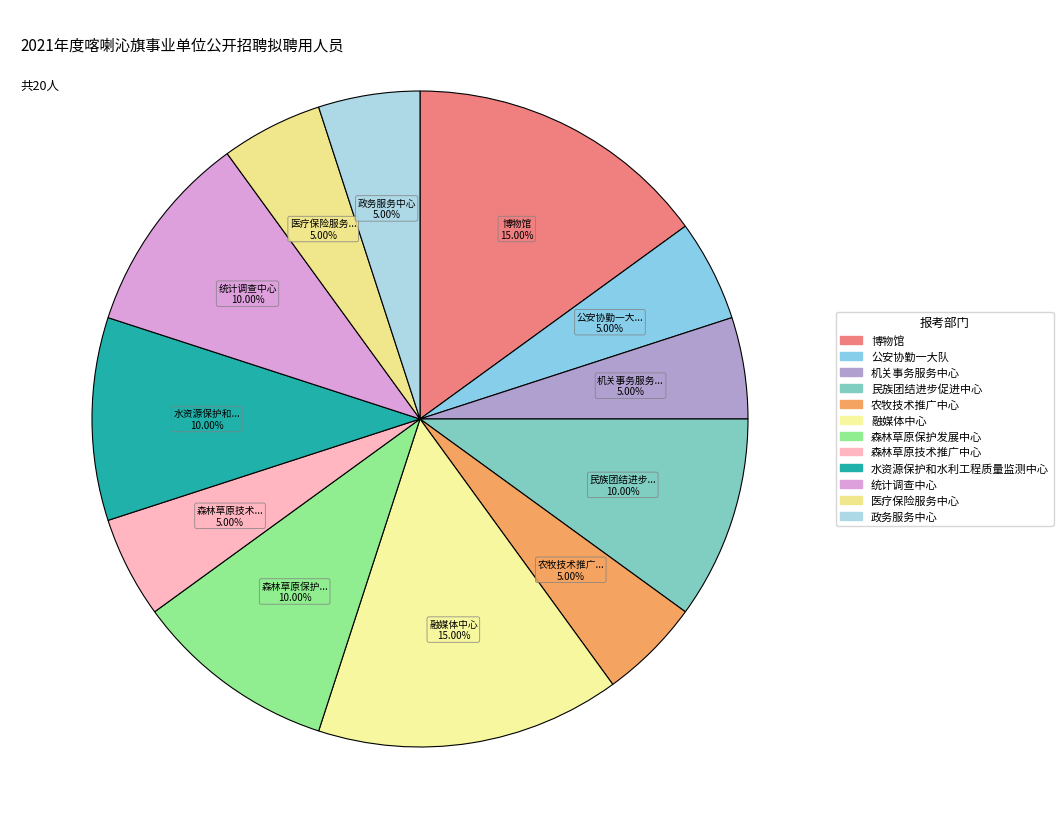

Count the number of slices in the pie.

12